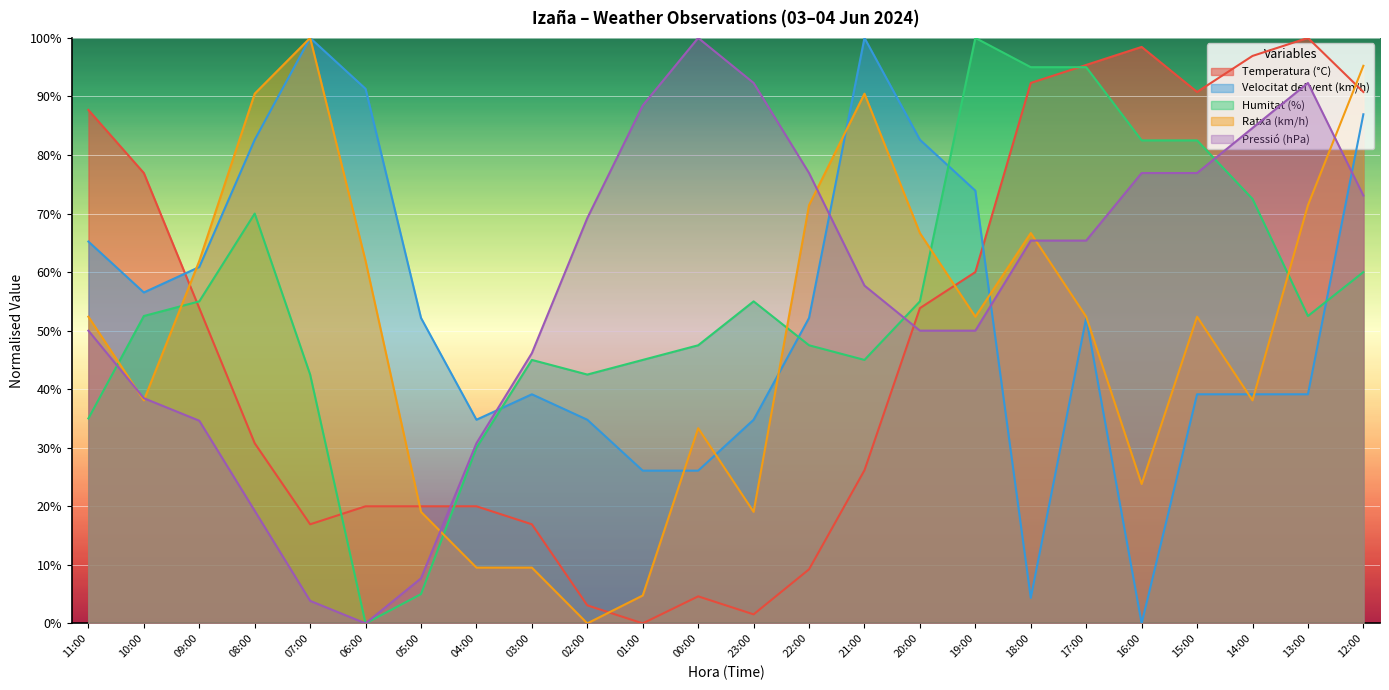

What are all the series names shown in the legend?

Temperatura (°C), Velocitat del vent (km/h), Humitat (%), Ratxa (km/h), Pressió (hPa)